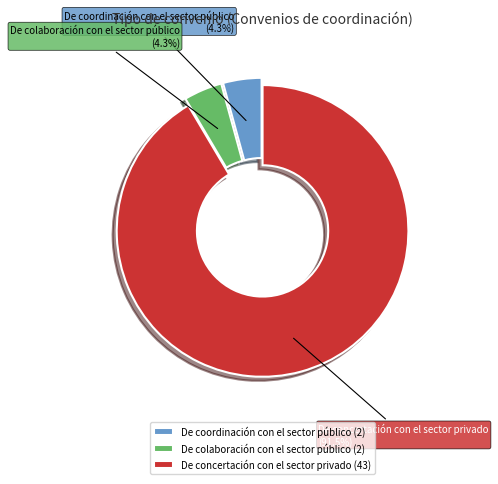

Does De coordinación con el sector público represent more than half of the total?

No